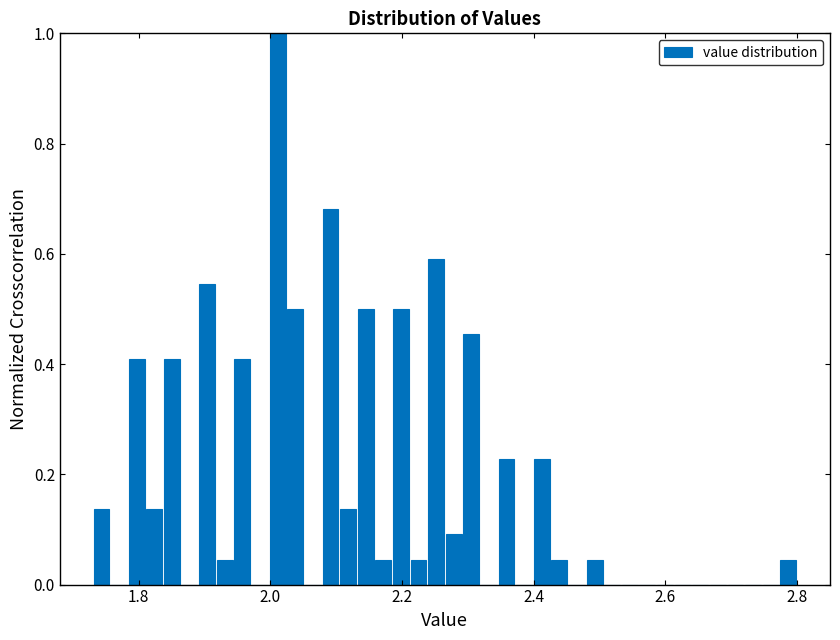

Around what value on the x-axis is the tallest bar? Give the approximate position of its centre, as read against the axis.

2.02